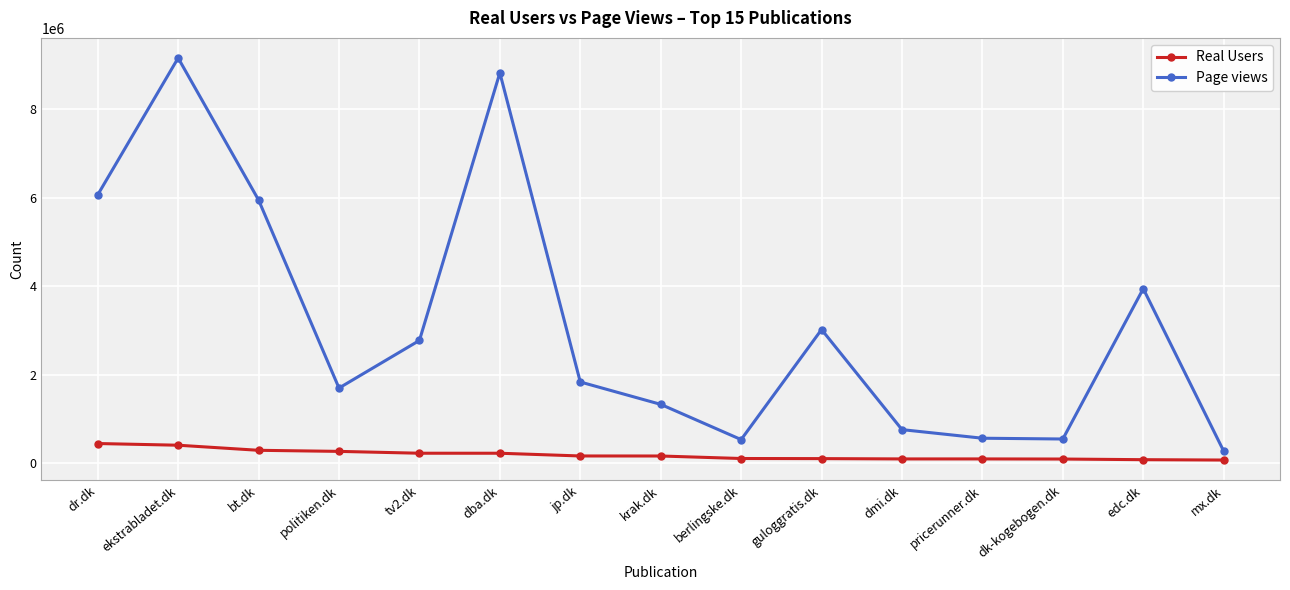

Between ekstrabladet.dk and berlingske.dk, which series saw the biggest shift?

Page views